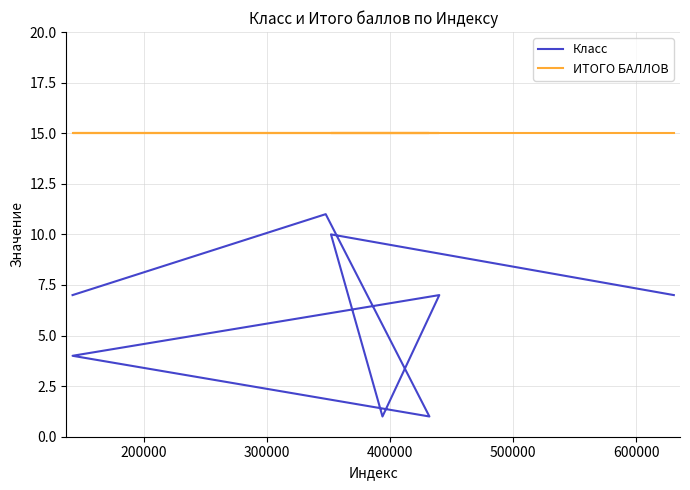

What is the maximum value for Класс?

11